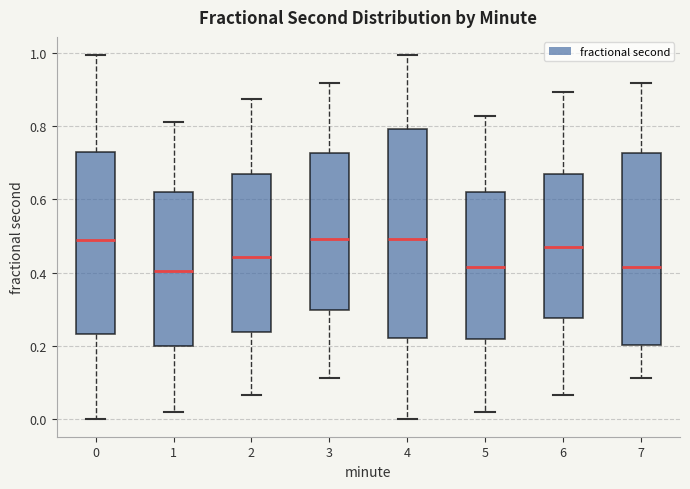

Reading left to right, transcribe this box plot: for each box, give where its median line is, the range the box spans, and where its two whiskers end, as read against the y-axis. The values are not printed on the chart, so give them approximately, as read against the axis.

0: median 0.50, box 0.24 to 0.72, whiskers 0.00 to 1.00
1: median 0.40, box 0.20 to 0.62, whiskers 0.02 to 0.82
2: median 0.44, box 0.24 to 0.68, whiskers 0.06 to 0.88
3: median 0.50, box 0.30 to 0.72, whiskers 0.12 to 0.92
4: median 0.50, box 0.22 to 0.80, whiskers 0.00 to 1.00
5: median 0.42, box 0.22 to 0.62, whiskers 0.02 to 0.82
6: median 0.46, box 0.28 to 0.68, whiskers 0.06 to 0.90
7: median 0.42, box 0.20 to 0.72, whiskers 0.12 to 0.92